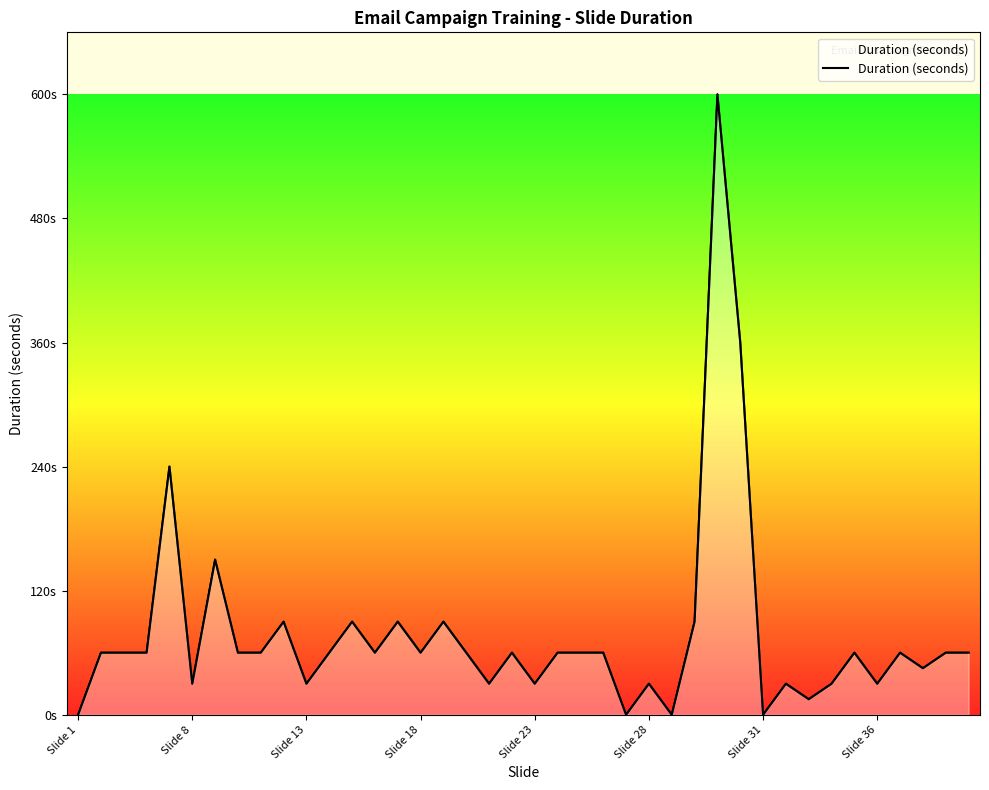

What is the sum of all values?

3120